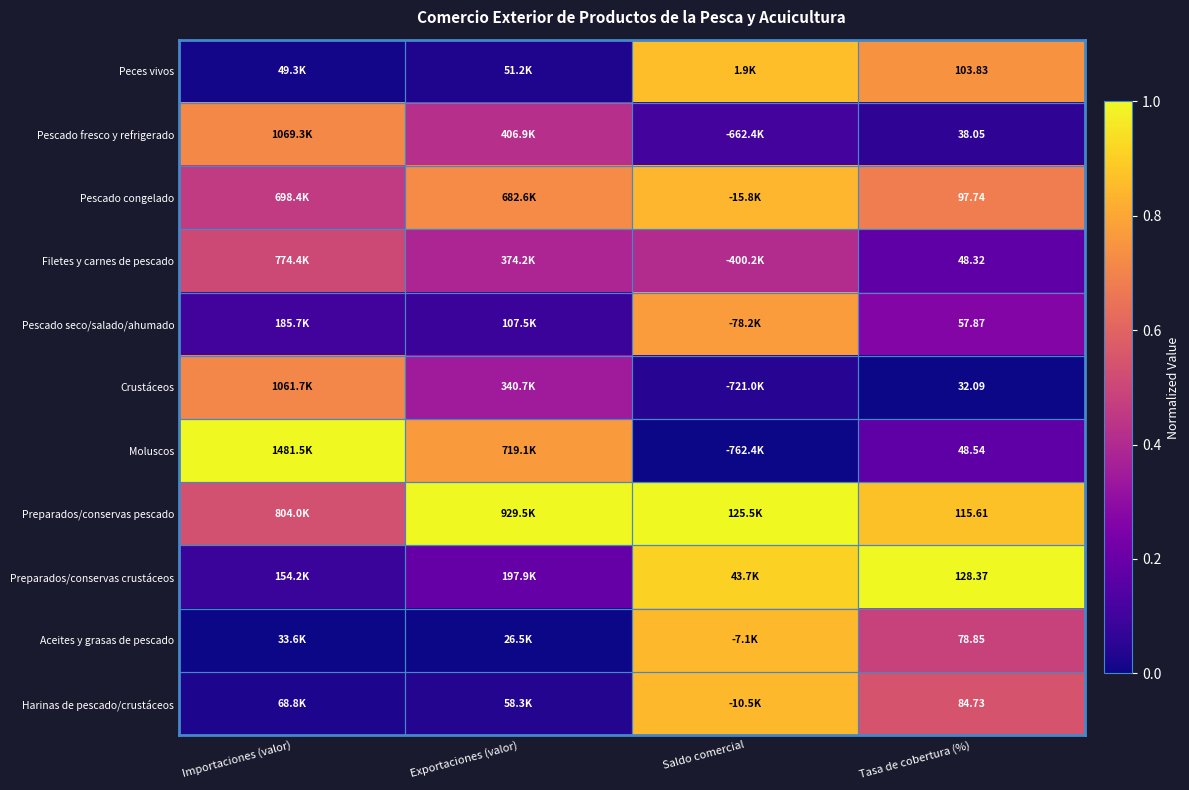

Which series has the largest total across all categories?

Preparados/conservas pescado